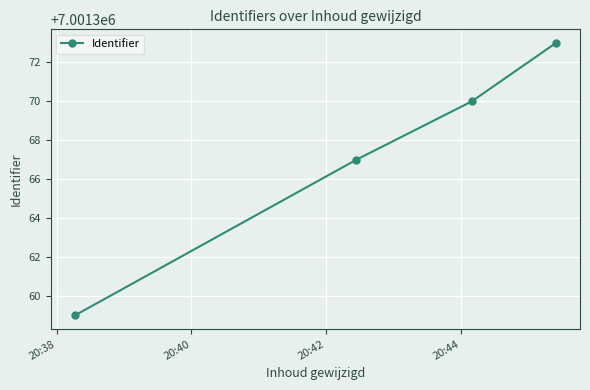

How many values are between 7001367 and 7001373?

3